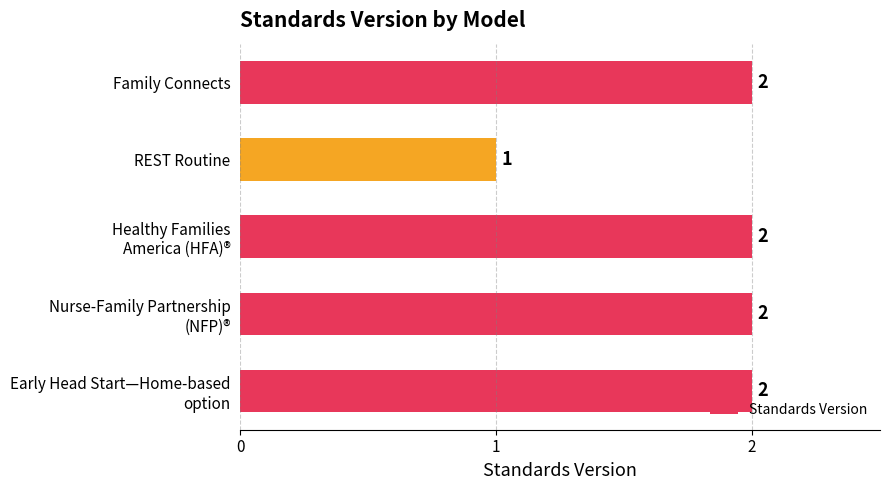

Where is the data nearest to the value 1?

REST Routine